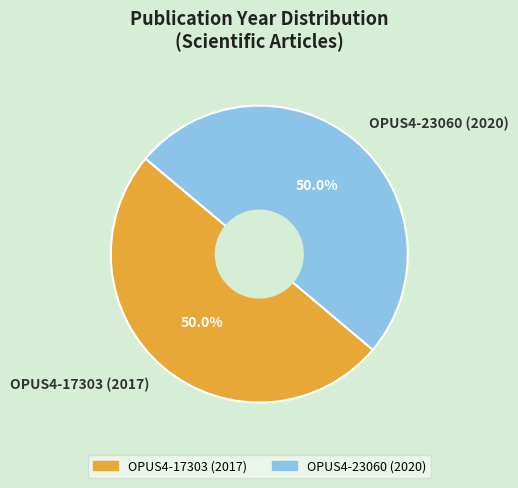

Combined, do OPUS4-23060 (2020) and OPUS4-17303 (2017) account for over 50%?

Yes